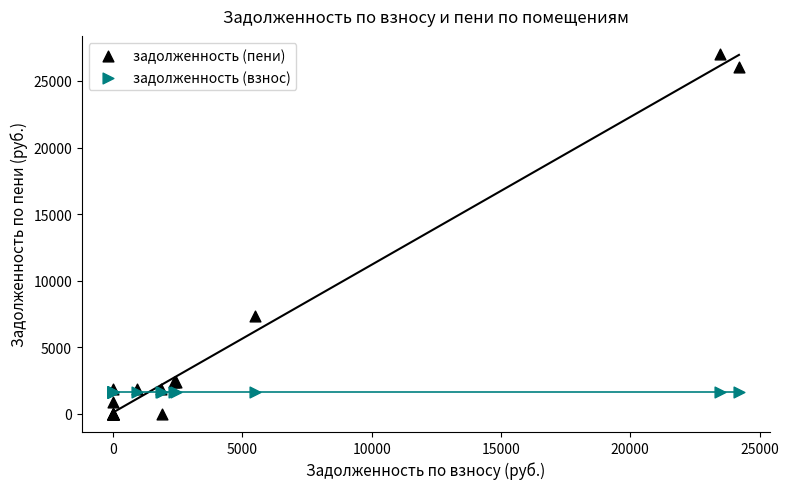

In the задолженность (пени) series, what Y value is closest to 13517?

7371.2